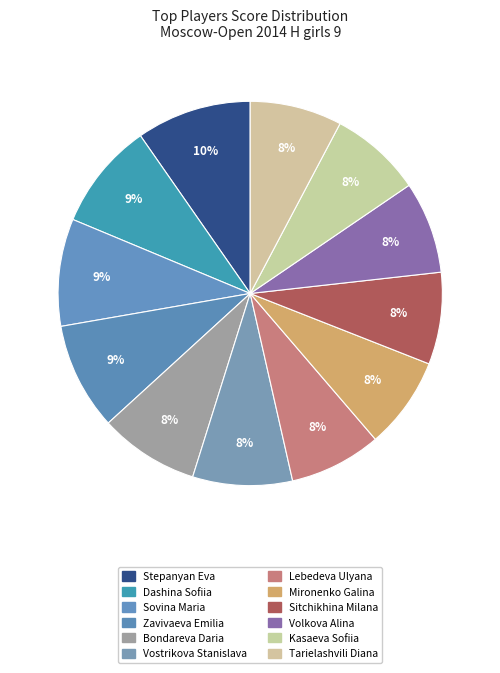

Count the number of slices in the pie.

12